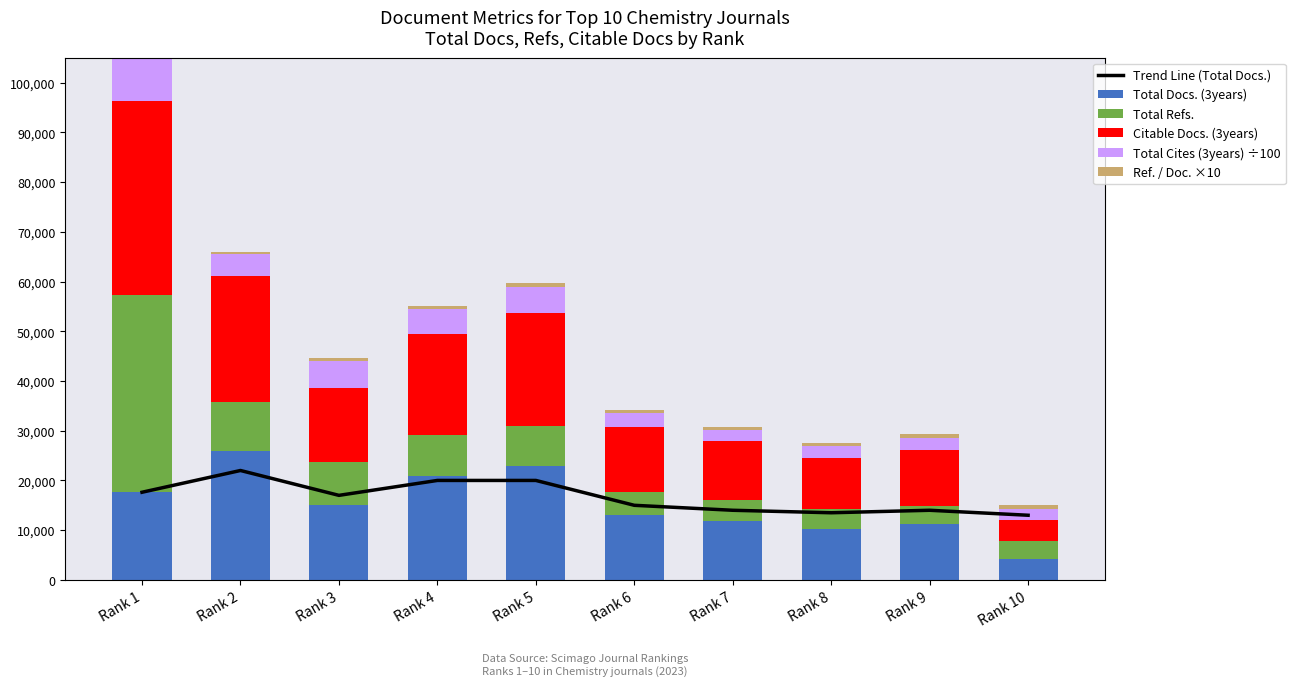

Rank the series at Rank 9 from lowest to highest value.

Ref. / Doc. ×10, Total Cites (3years) ÷100, Total Refs., Citable Docs. (3years), Total Docs. (3years), Trend Line (Total Docs.)